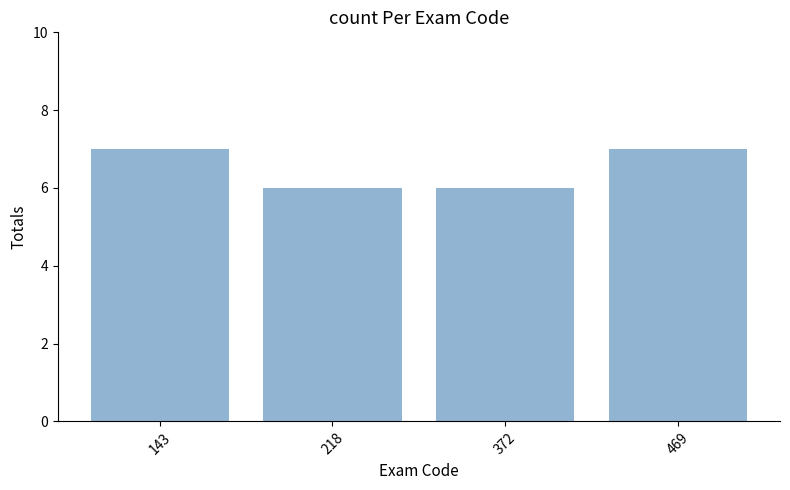

The value at 143 is 4. True or false?

False